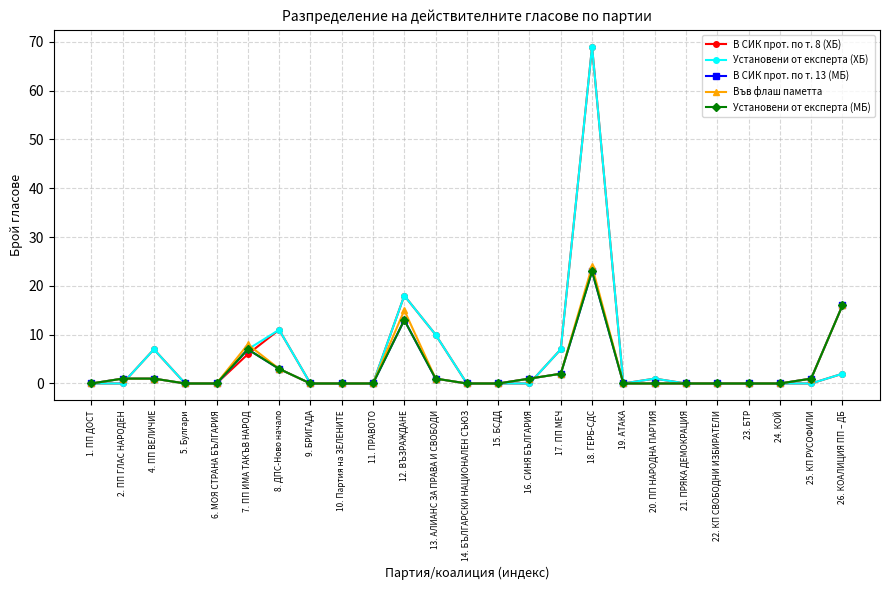

Rank the series by their maximum value, from highest to lowest.

В СИК прот. по т. 8 (ХБ), Установени от експерта (ХБ), Във флаш паметта, В СИК прот. по т. 13 (МБ), Установени от експерта (МБ)